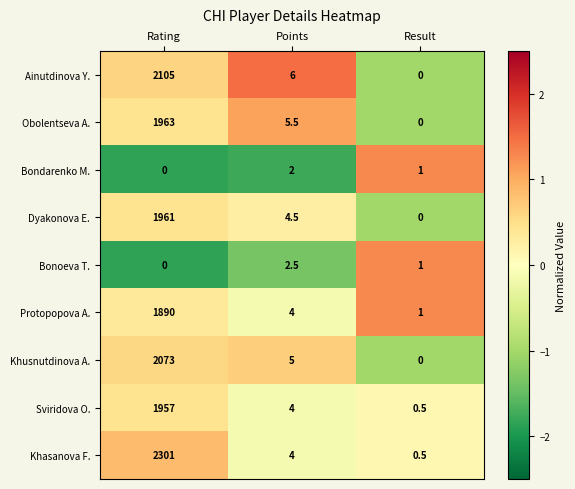

At which label does Obolentseva A. first exceed 5?

Rating